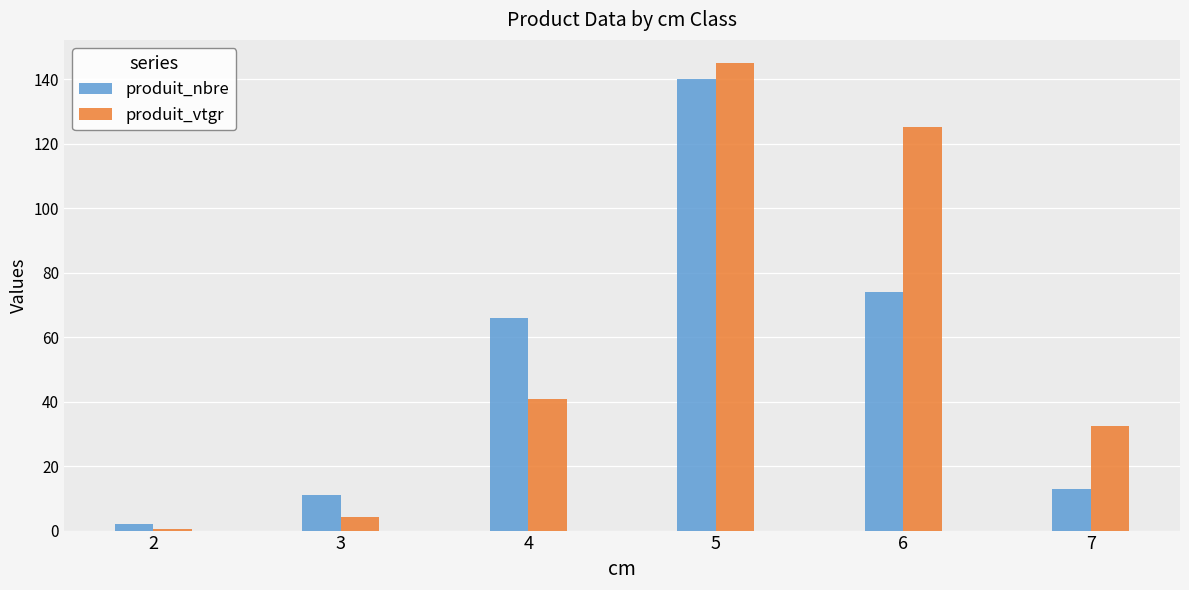

Which series changed the most between 4 and 6?

produit_vtgr